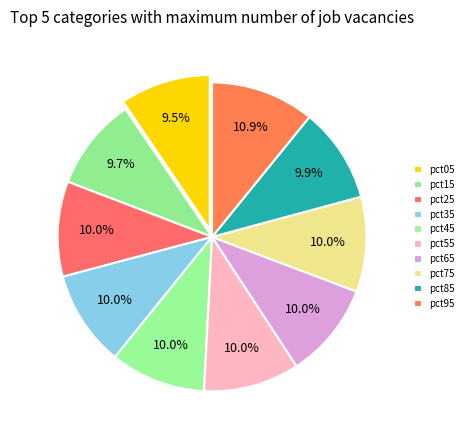

How many slices are in this pie chart?

10